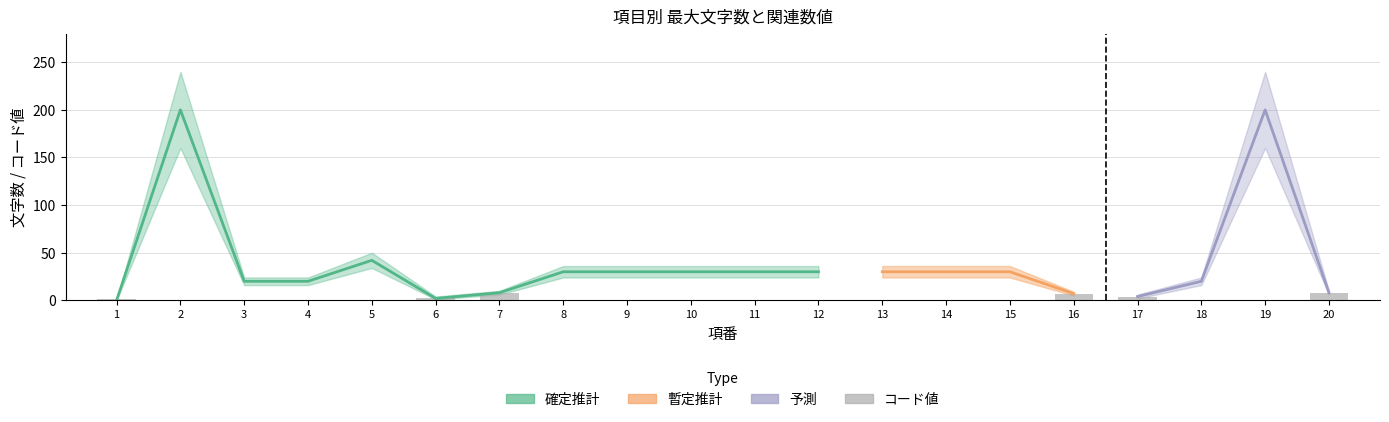

At how many categories does at least one series exceed 106?

2